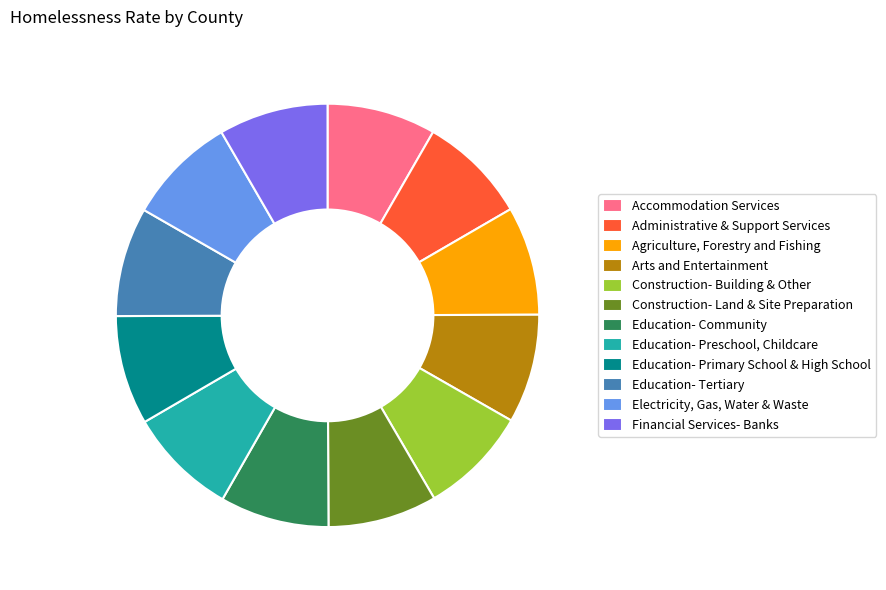

True or false: Education- Community accounts for 8% of the total.

True